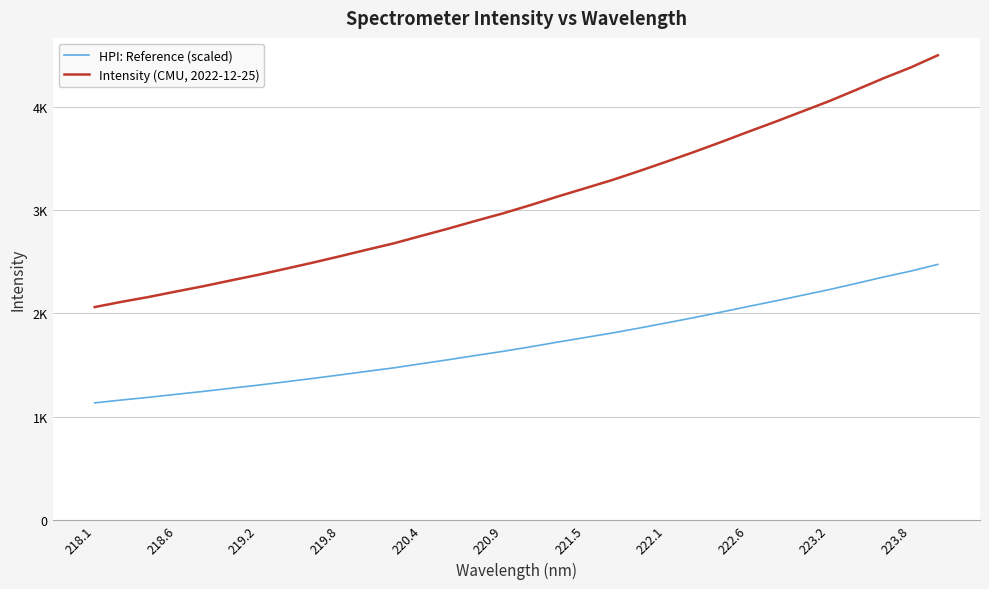

Does the chart have visible grid lines?

Yes